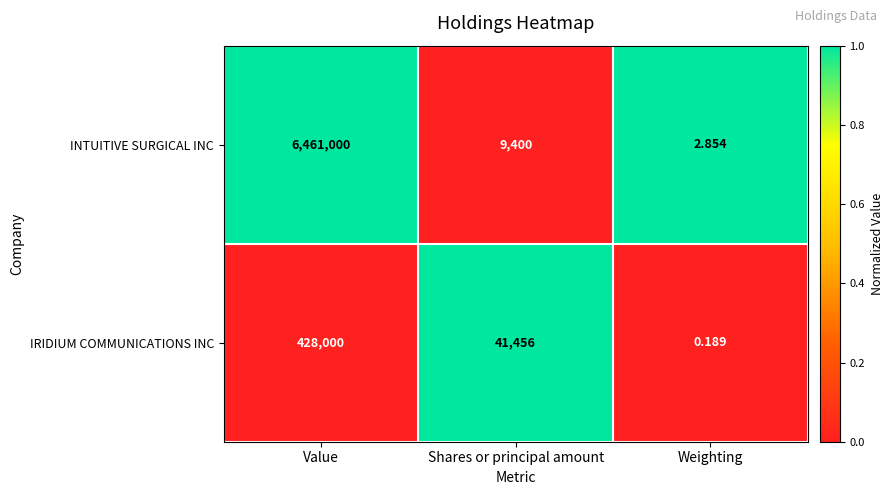

Which category has the highest value across all series?

Value